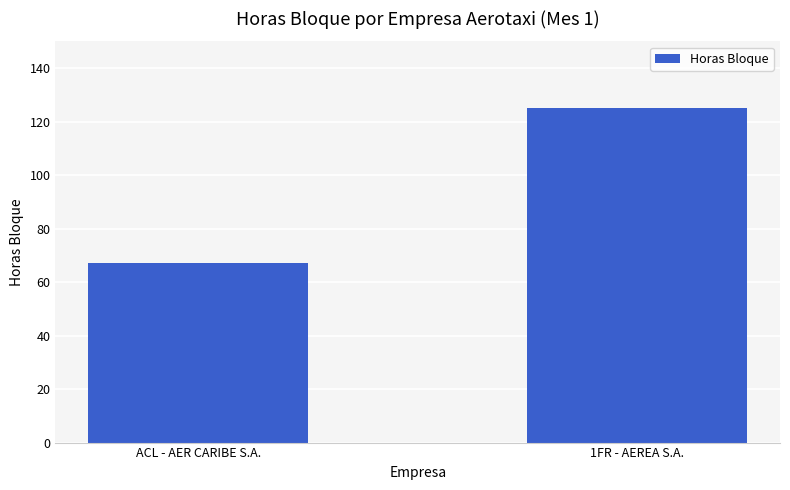

Reading left to right, extract all data points from this chart.

ACL - AER CARIBE S.A.=67.3	1FR - AEREA S.A.=125.1